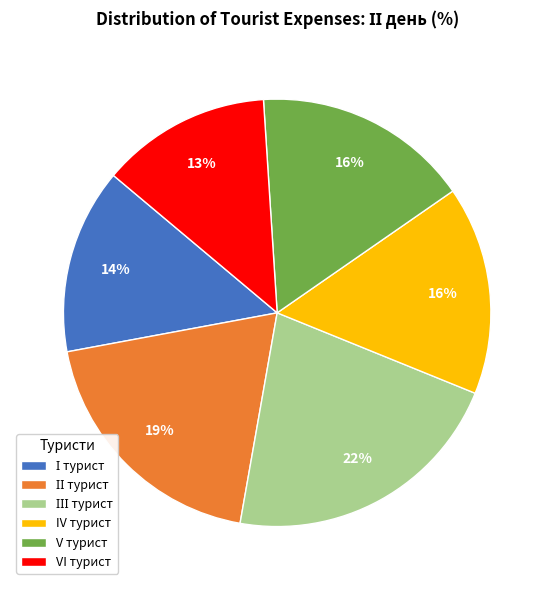

Approximately how many times larger is the value at IV турист compared to V турист?

1.0